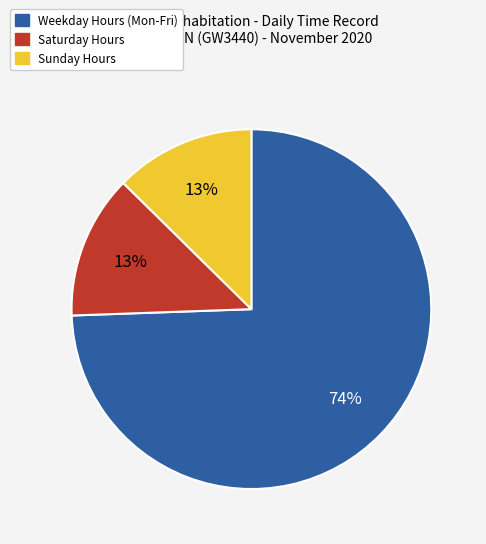

To the nearest percent, what is the average slice percentage?

33%